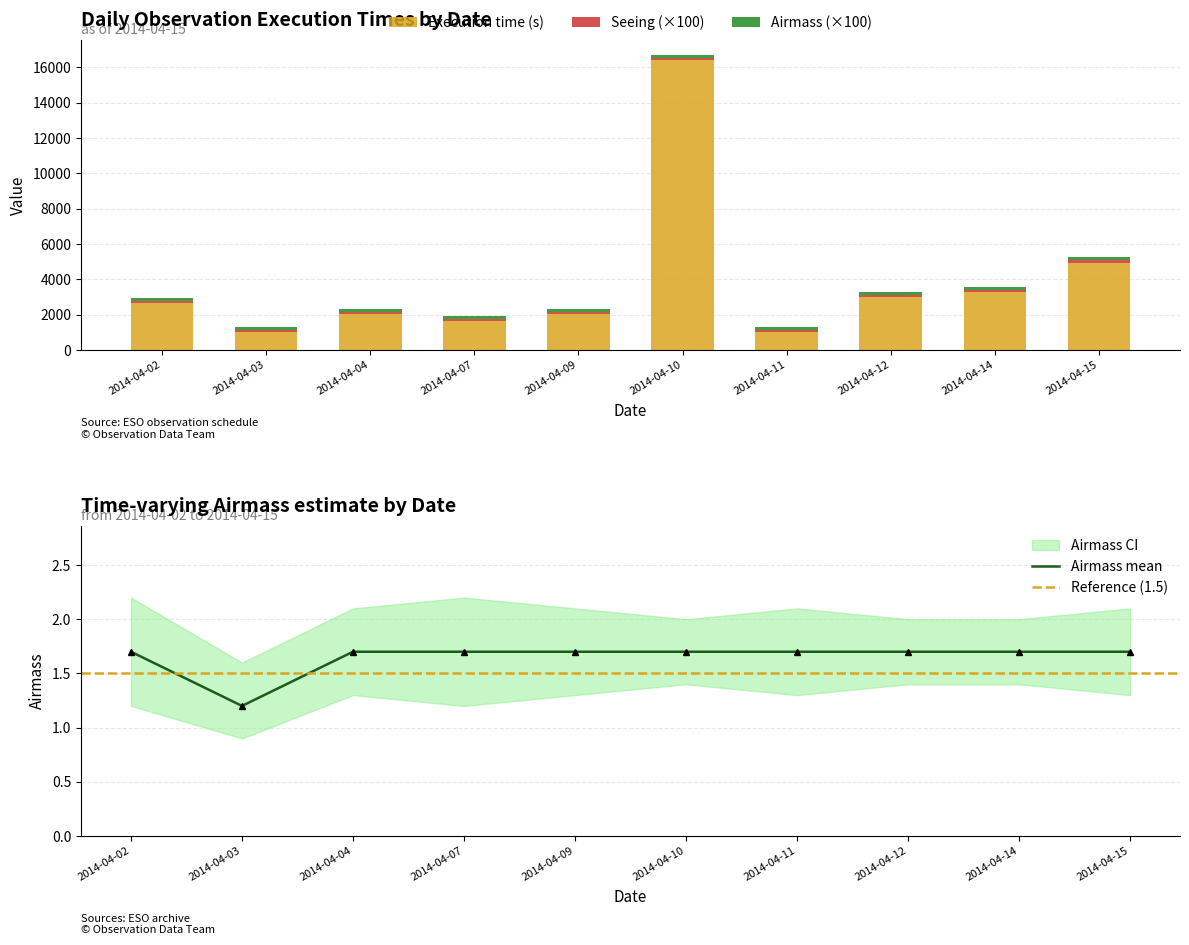

List the series in order of their peak value, highest first.

Execution time (s), Airmass, Seeing